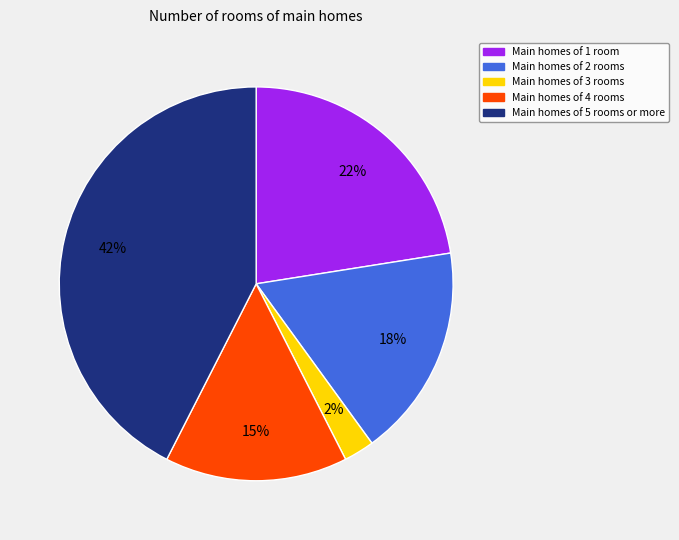

Is there a majority slice in this chart?

No